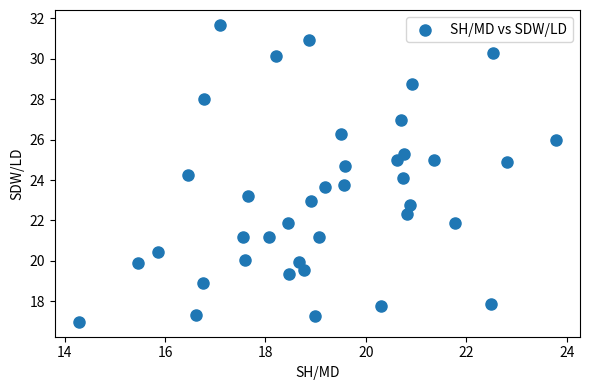

What is the range of Y values (max minus min)?

14.7